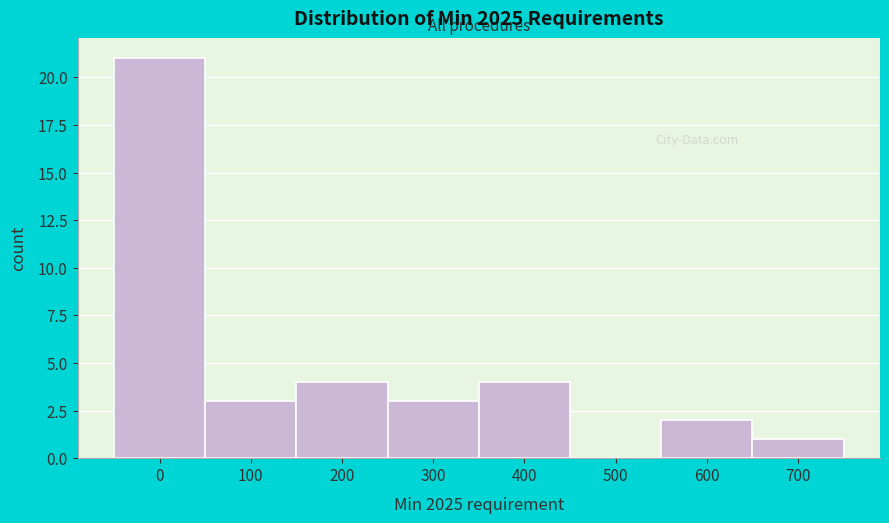

Reading right to left, what are all the values shown in this chart?

700=1	600=2	500=0	400=4	300=3	200=4	100=3	0=21